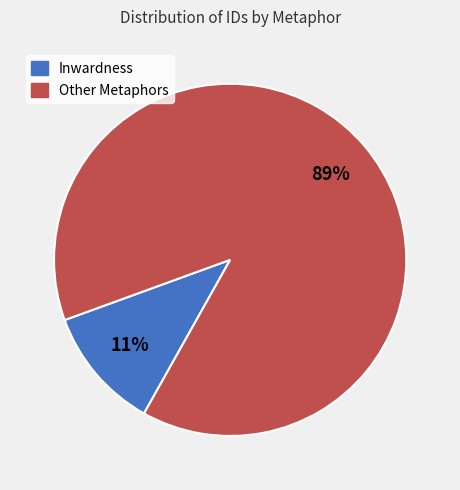

True or false: Inwardness accounts for 1% of the total.

False